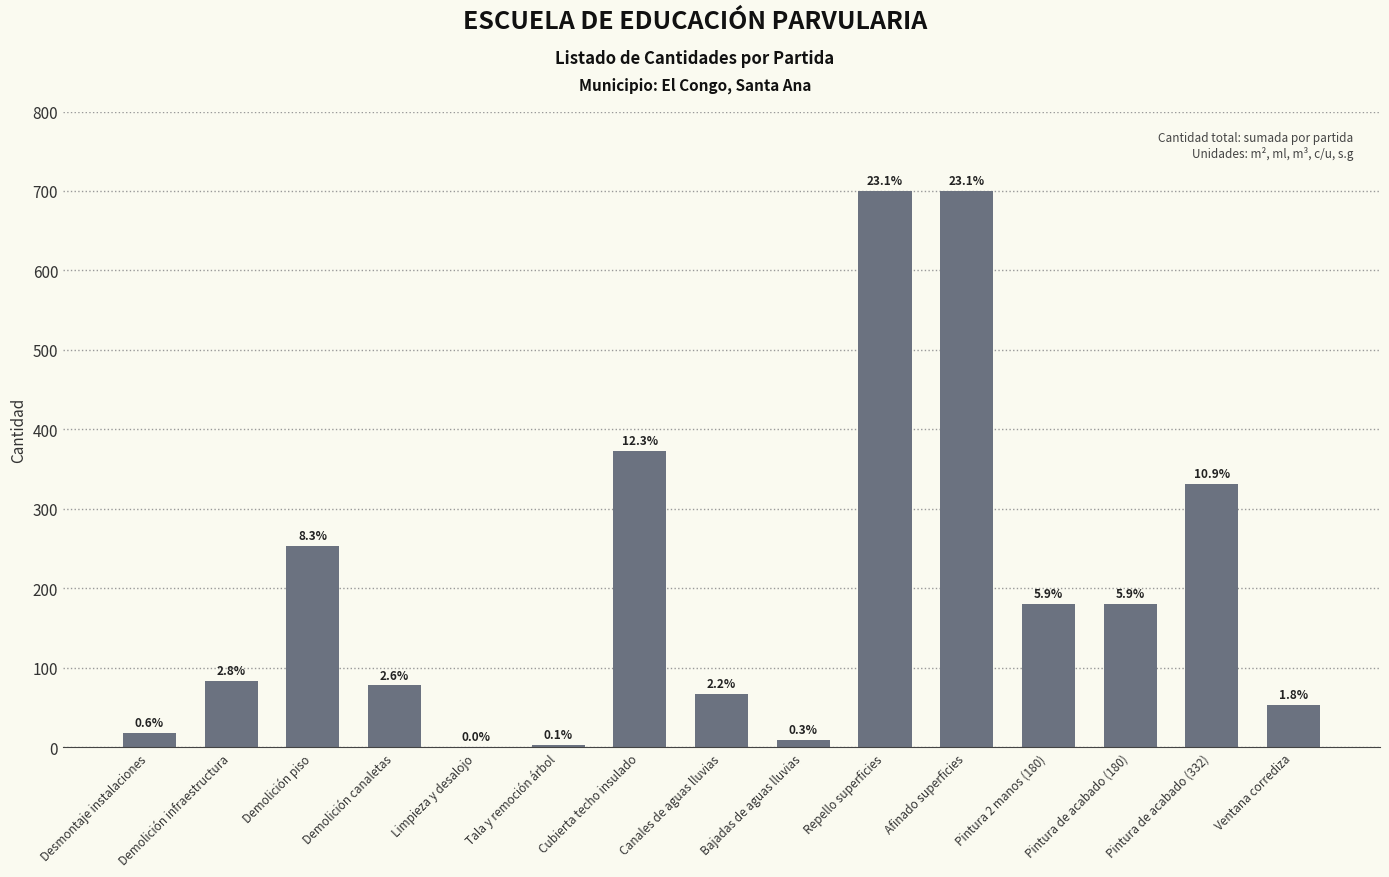

What is the value of the 12th bar from the left?

180.0